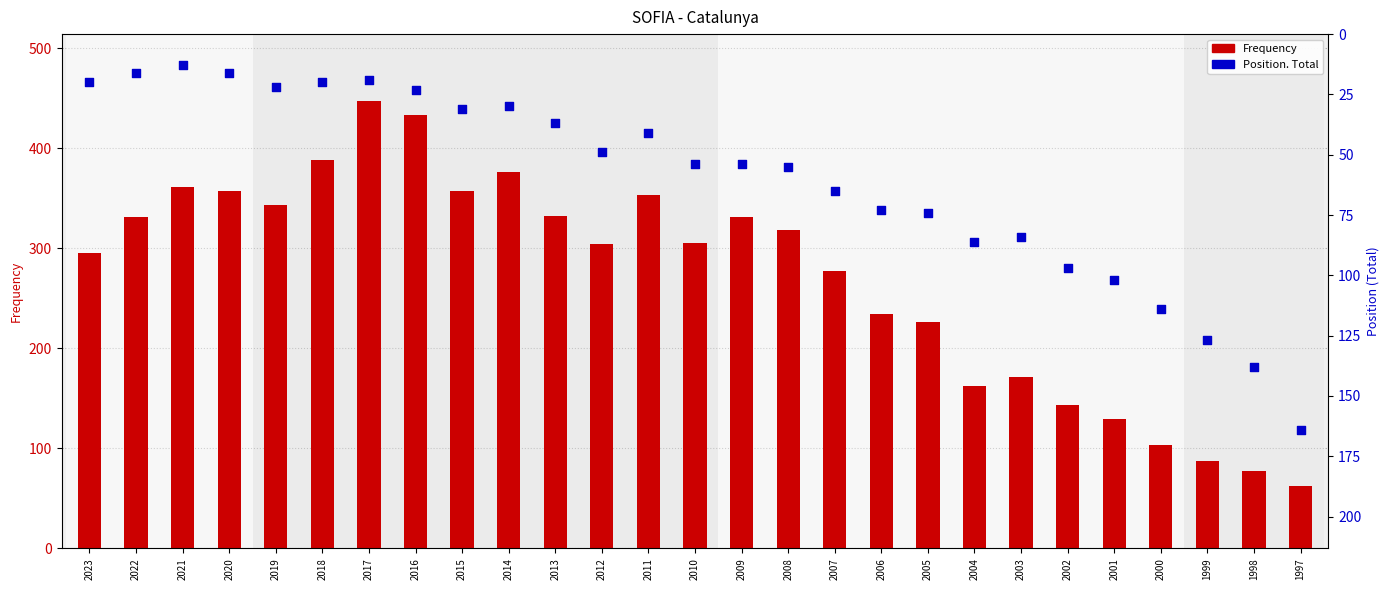

What is the total value across all series at 2006?

307